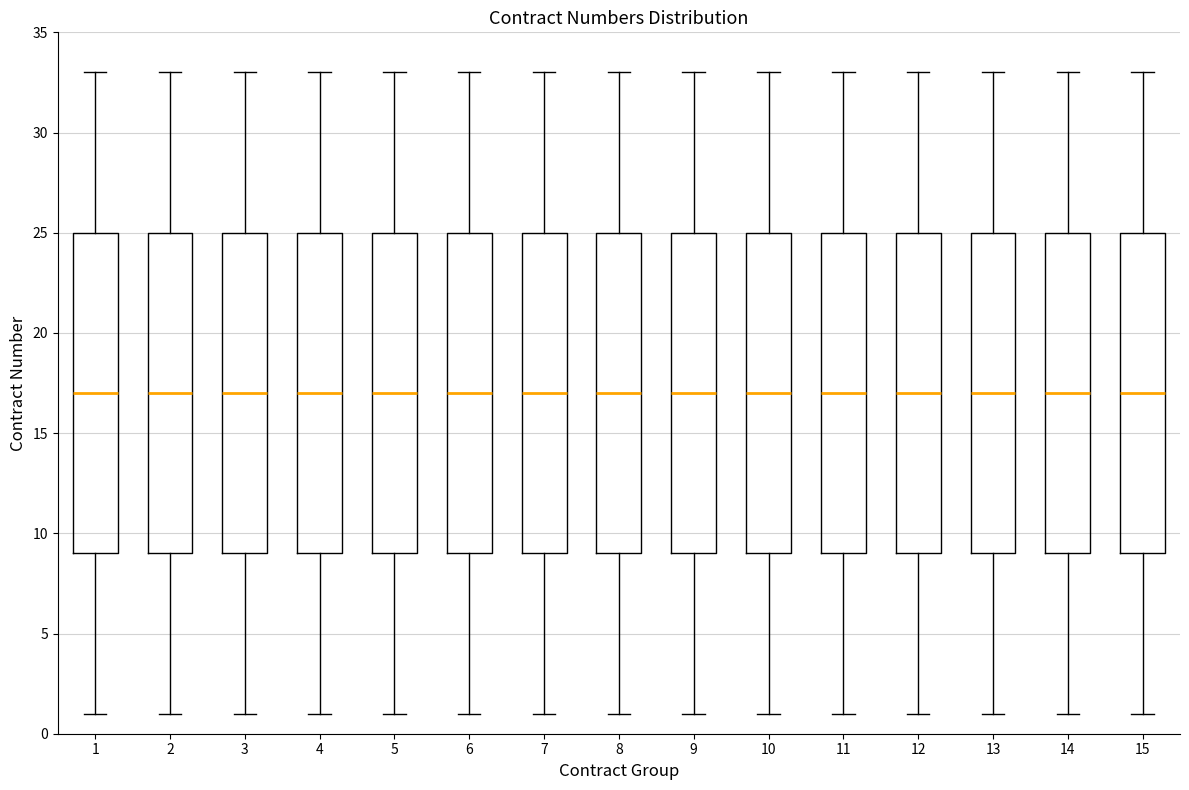

Reading left to right, transcribe this box plot: for each box, give where its median line is, the range the box spans, and where its two whiskers end, as read against the y-axis. The values are not printed on the chart, so give them approximately, as read against the axis.

1: median 17, box 9 to 25, whiskers 1 to 33
2: median 17, box 9 to 25, whiskers 1 to 33
3: median 17, box 9 to 25, whiskers 1 to 33
4: median 17, box 9 to 25, whiskers 1 to 33
5: median 17, box 9 to 25, whiskers 1 to 33
6: median 17, box 9 to 25, whiskers 1 to 33
7: median 17, box 9 to 25, whiskers 1 to 33
8: median 17, box 9 to 25, whiskers 1 to 33
9: median 17, box 9 to 25, whiskers 1 to 33
10: median 17, box 9 to 25, whiskers 1 to 33
11: median 17, box 9 to 25, whiskers 1 to 33
12: median 17, box 9 to 25, whiskers 1 to 33
13: median 17, box 9 to 25, whiskers 1 to 33
14: median 17, box 9 to 25, whiskers 1 to 33
15: median 17, box 9 to 25, whiskers 1 to 33